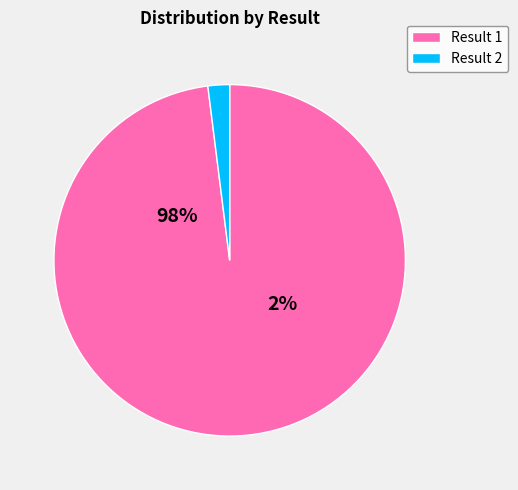

Approximately how many times larger is the value at 1 compared to 2?

49.4